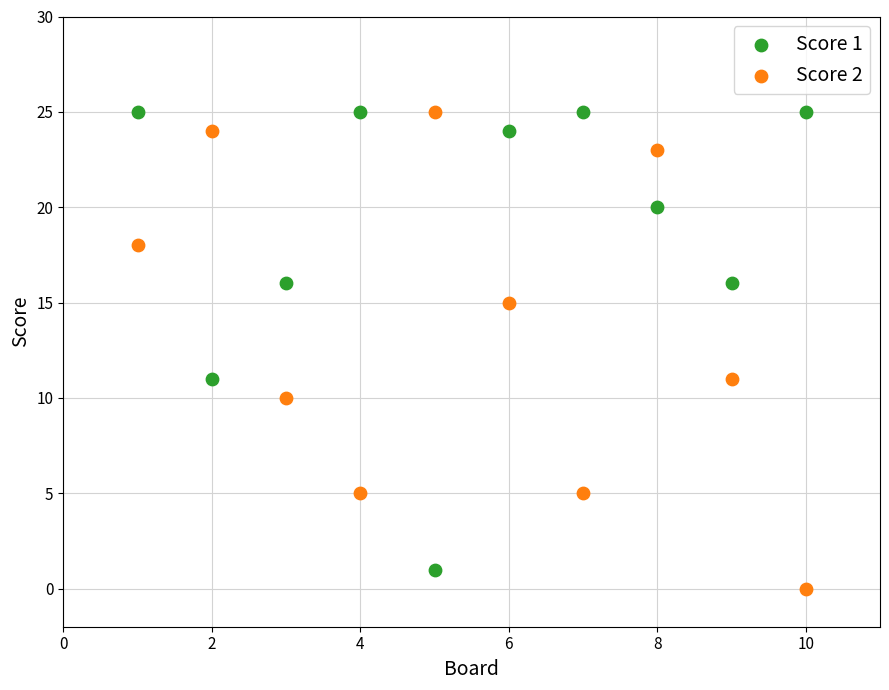

What is the X range (max minus min) for the scatter plot?

9